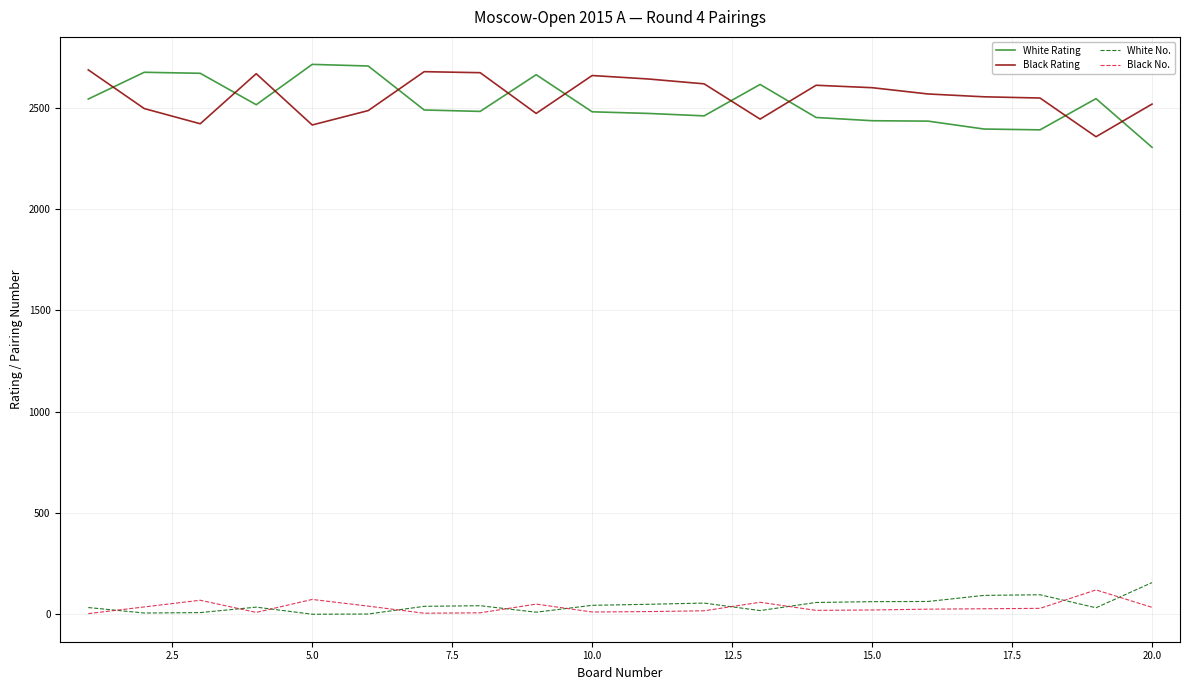

After their last crossing, which series has the higher values: Black Rating or White Rating?

Black Rating